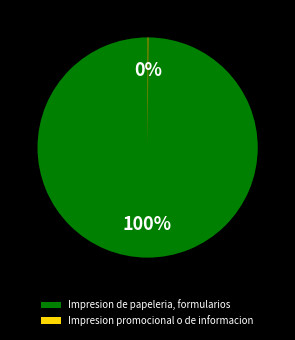

What is the majority slice?

Impresion de papeleria, formularios